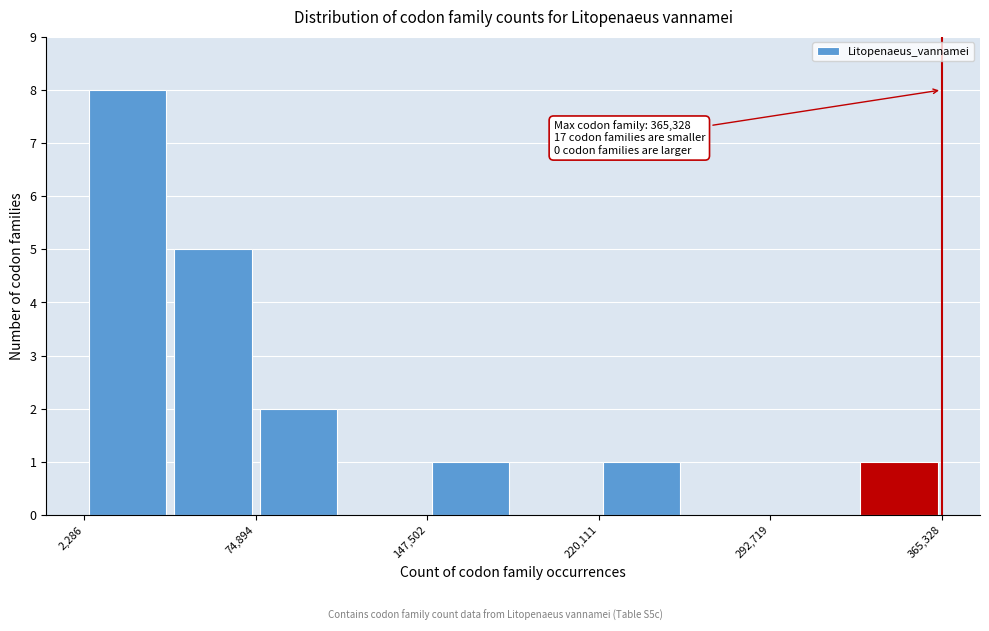

Around what value on the x-axis is the tallest bar? Give the approximate position of its centre, as read against the axis.

20000